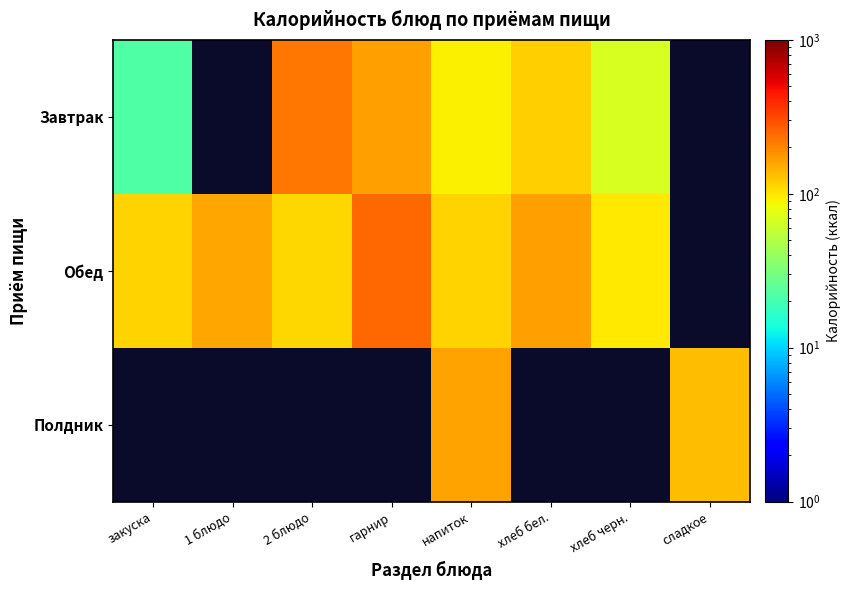

How many values in Завтрак are above zero?

6